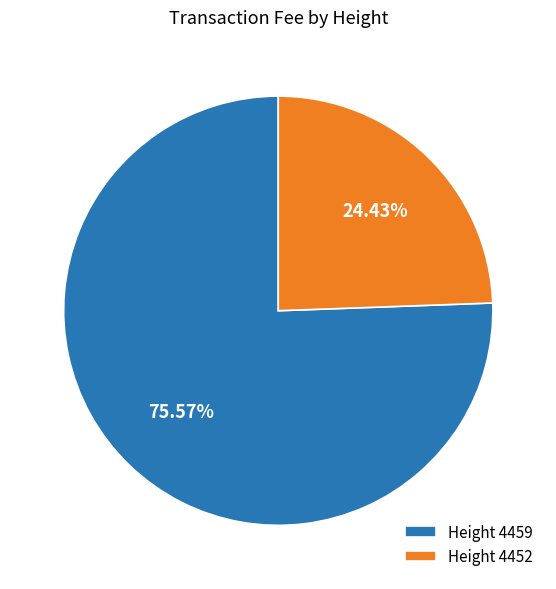

Do Height 4452 and Height 4459 together represent more than half of the pie?

Yes